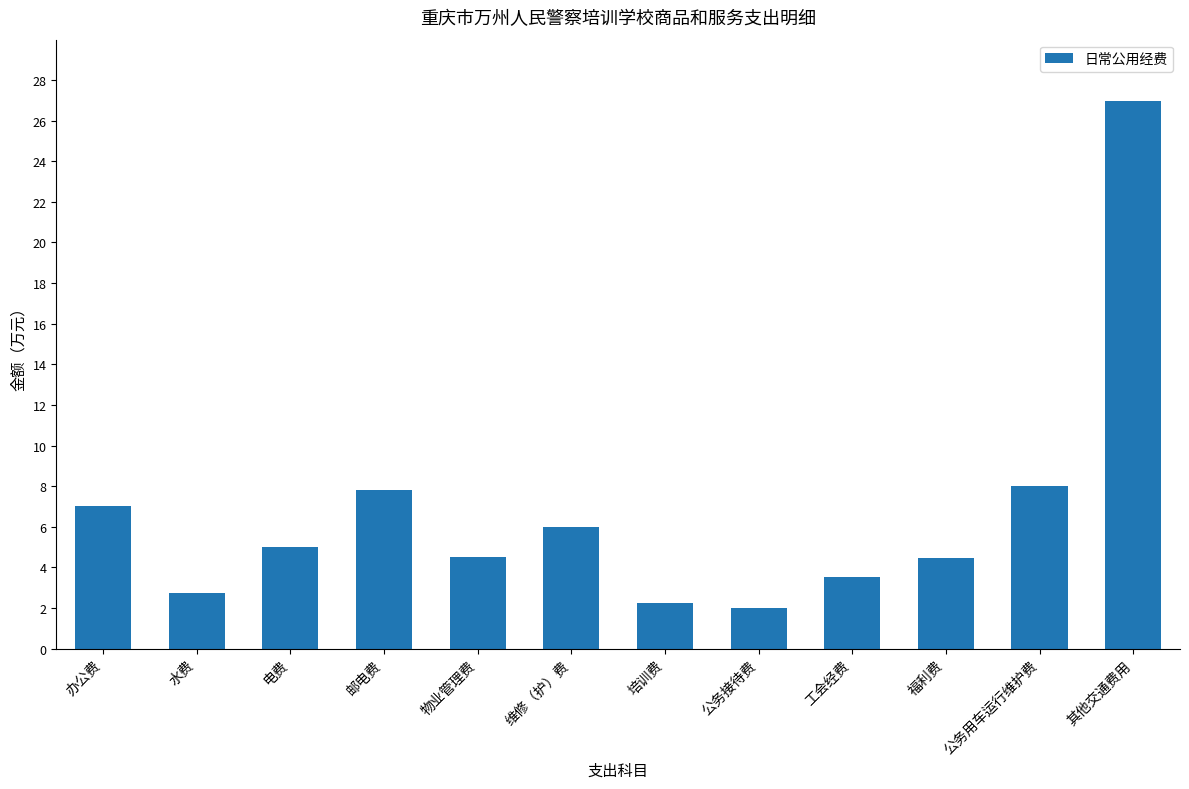

How many categories are shown in the chart?

12